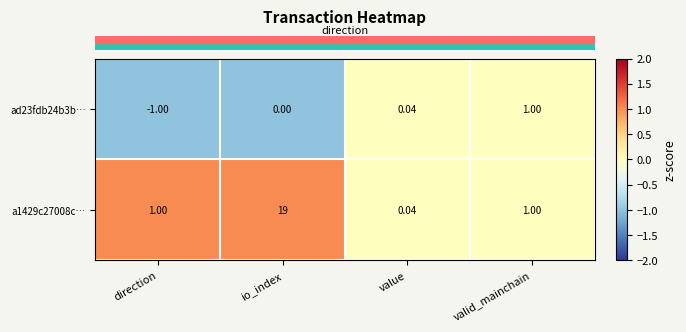

Rank the categories by ad23fdb24b3b… value from lowest to highest.

direction, io_index, value, valid_mainchain